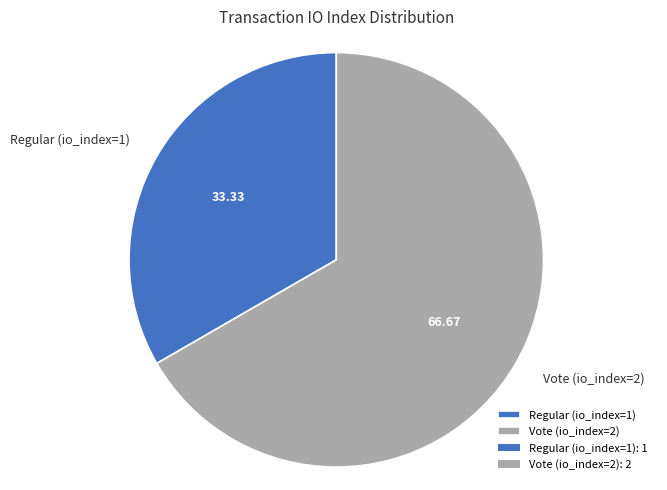

The Vote (io_index=2) slice represents 52% of the pie. True or false?

False